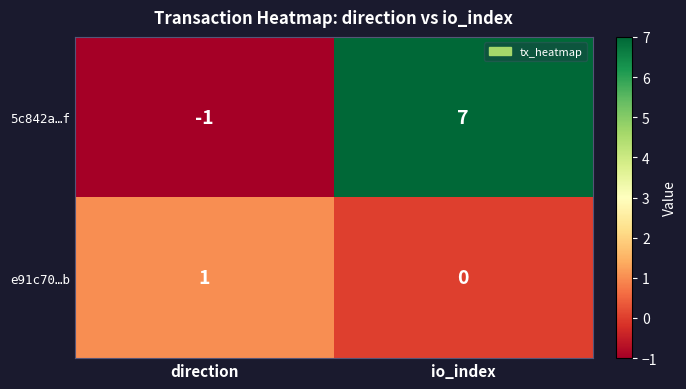

Reading left to right, list all the values displayed in this chart.

5c842a…f: -1	7
e91c70…b: 1	0